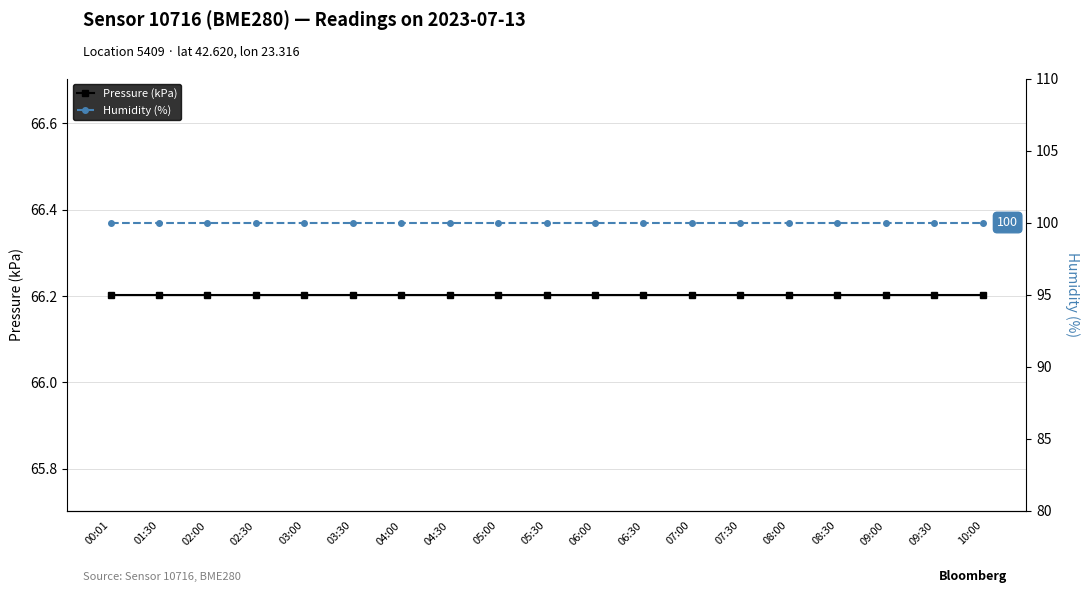

Reading left to right, transcribe all the data shown in this chart.

Pressure (kPa): 66.2	66.2	66.2	66.2	66.2	66.2	66.2	66.2	66.2	66.2	66.2	66.2	66.2	66.2	66.2	66.2	66.2	66.2	66.2
Humidity (%): 100.0	100.0	100.0	100.0	100.0	100.0	100.0	100.0	100.0	100.0	100.0	100.0	100.0	100.0	100.0	100.0	100.0	100.0	100.0